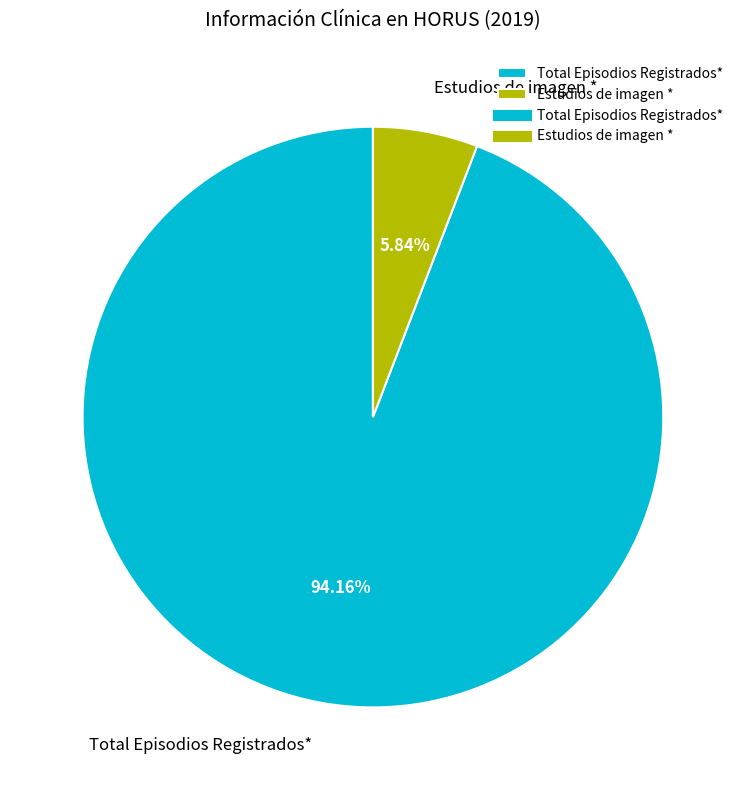

To the nearest percent, what is the average slice percentage?

50%